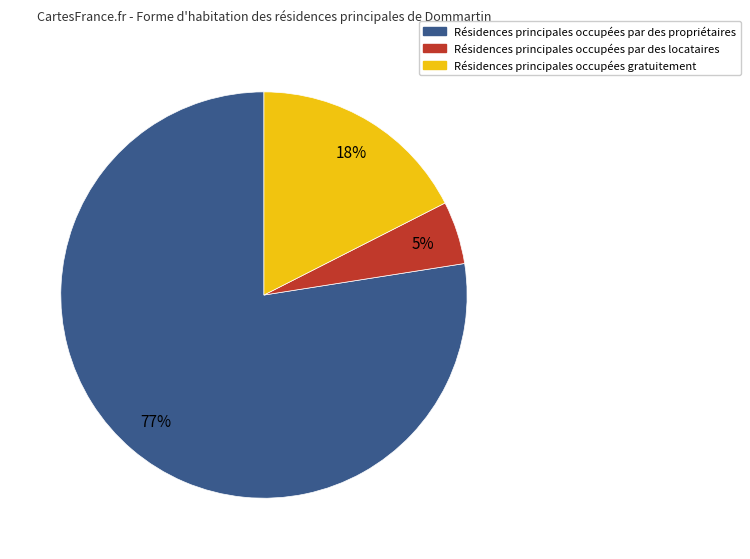

To the nearest percent, what is the difference between the largest and smallest slice percentages?

72%